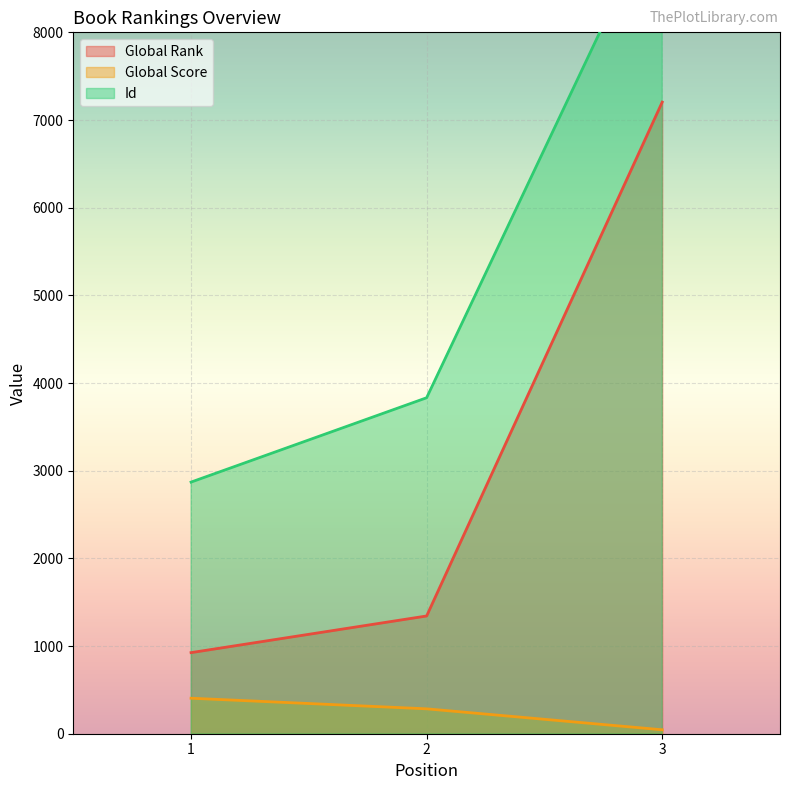

At which category is the sum across all series the highest?

3